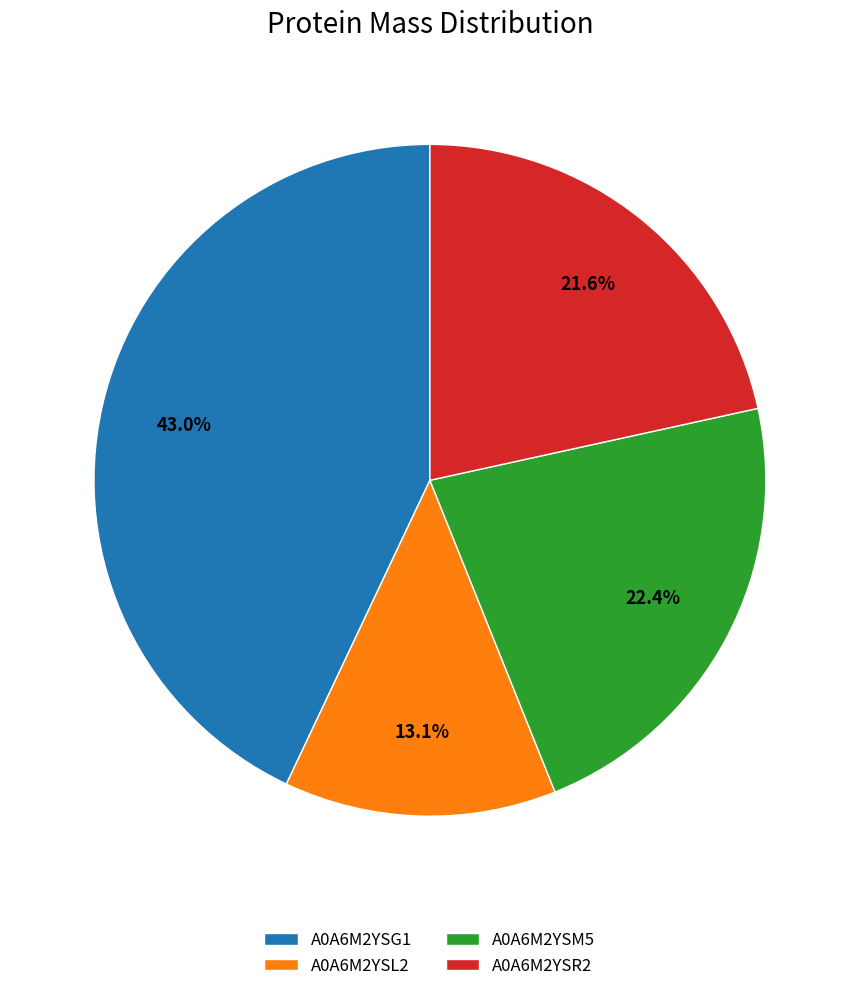

To the nearest percent, what is the combined percentage of A0A6M2YSR2 and A0A6M2YSM5?

44%